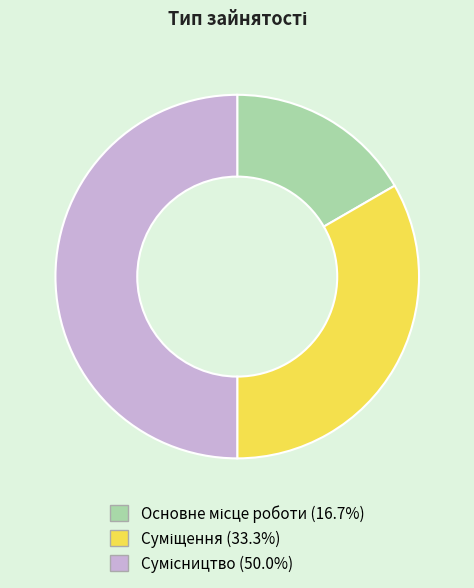

What percentage is NOT represented by Сумісництво?

50.0%